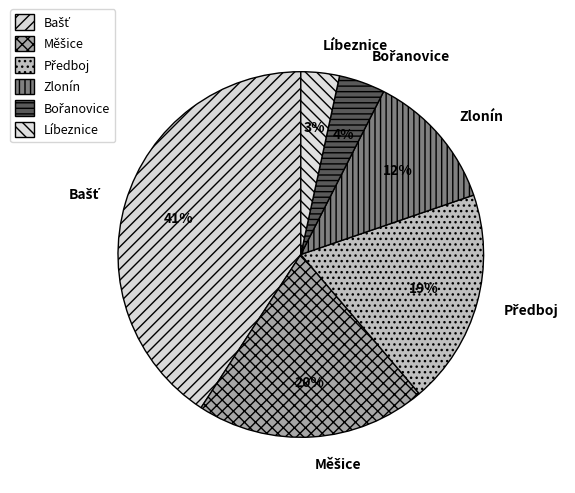

Which category has the smallest portion of the pie?

Líbeznice